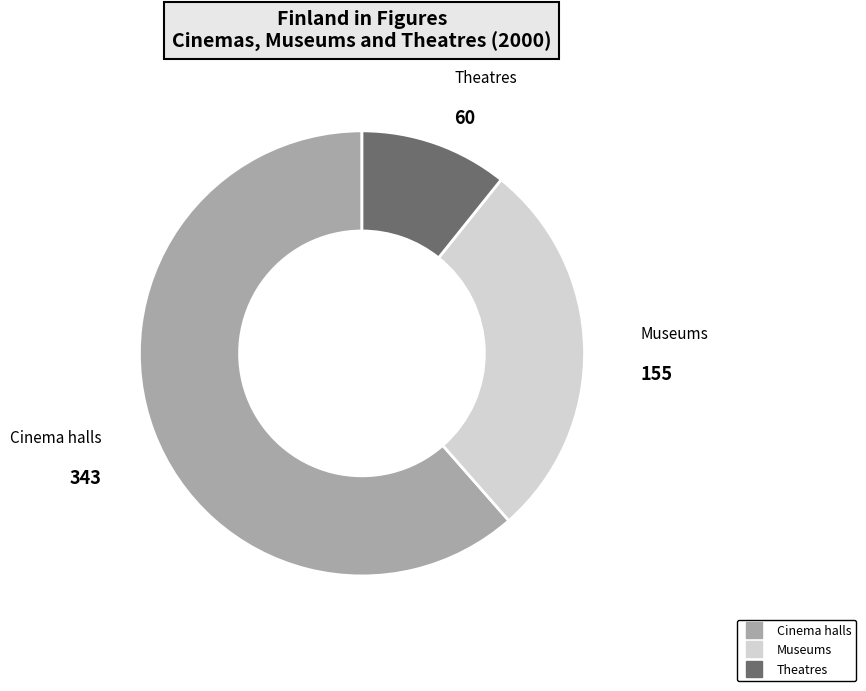

Which category has the biggest portion of the pie?

Cinema halls